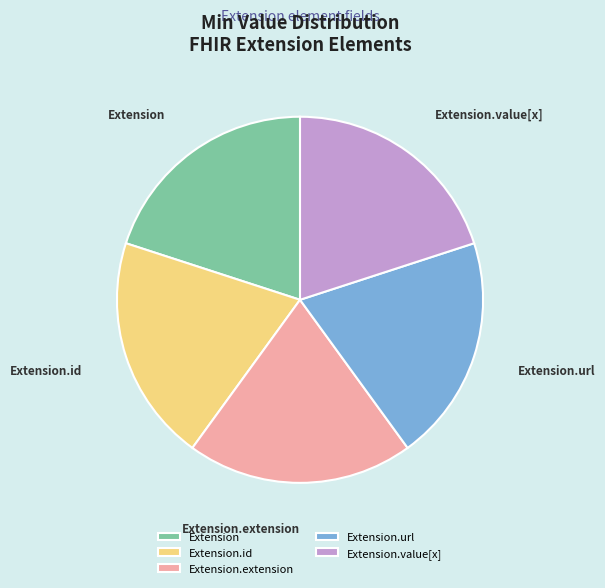

The Extension slice represents 20% of the pie. True or false?

True